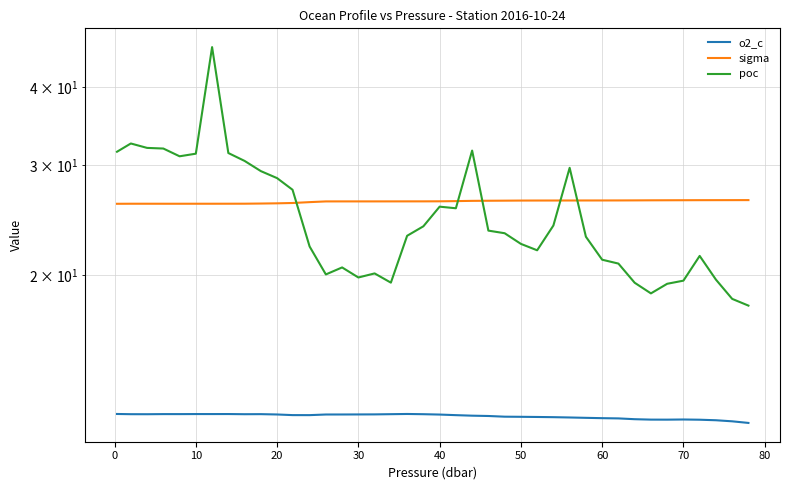

Which series has the largest range (max minus min)?

poc